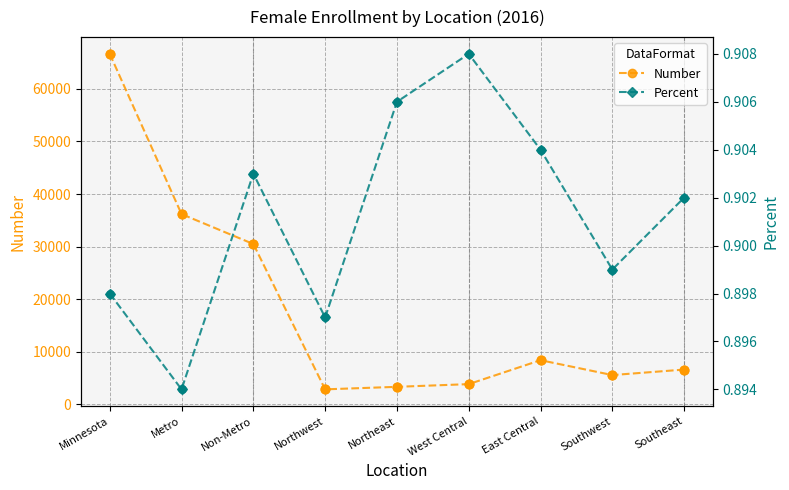

What is the total value across all series at Southwest?

5548.9